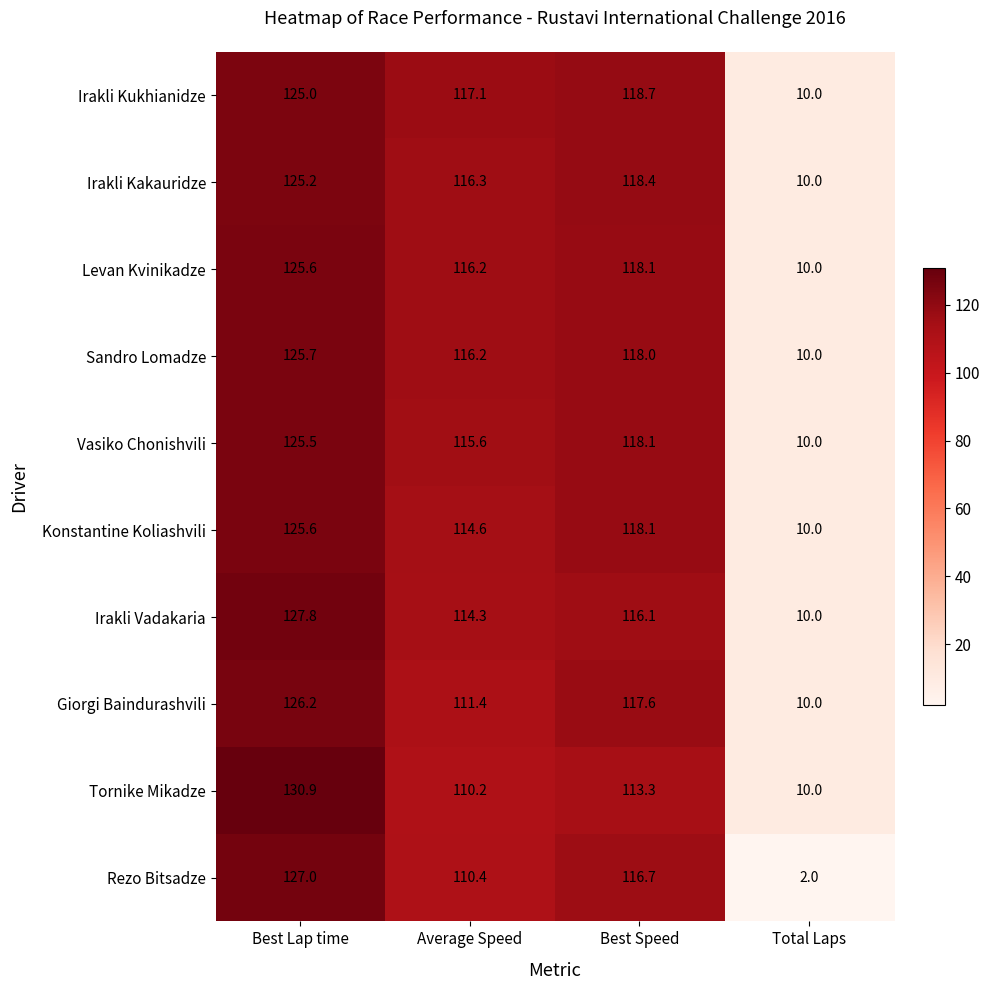

What is the spread (max minus min) of values at Best Lap time?

5.9